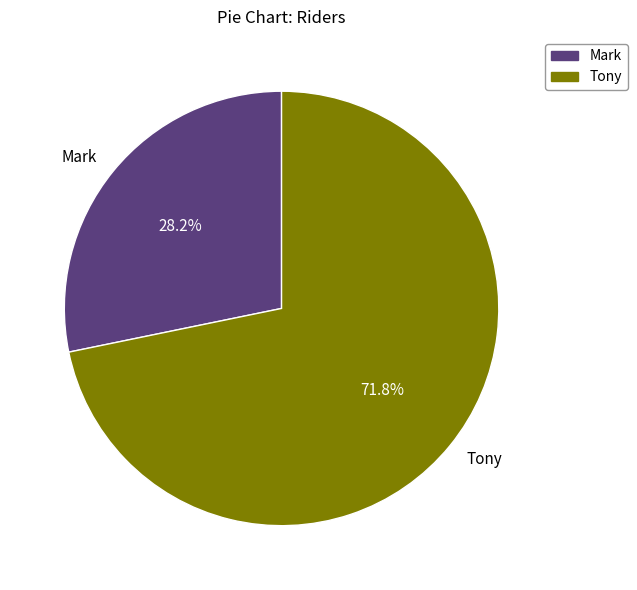

What is the ratio of the value at Mark to the value at Tony?

0.4